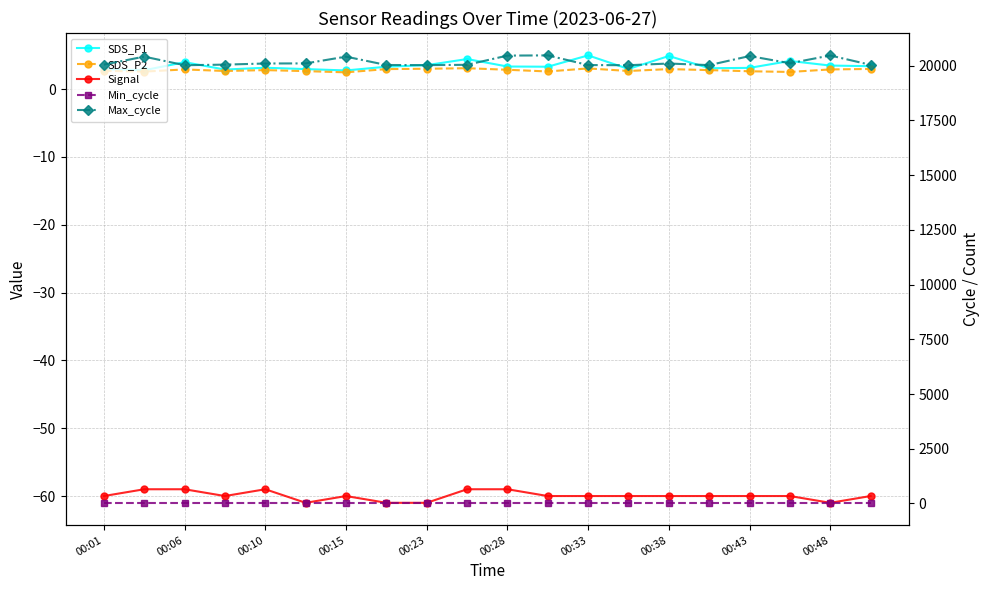

Which series has the largest range (max minus min)?

Max_cycle